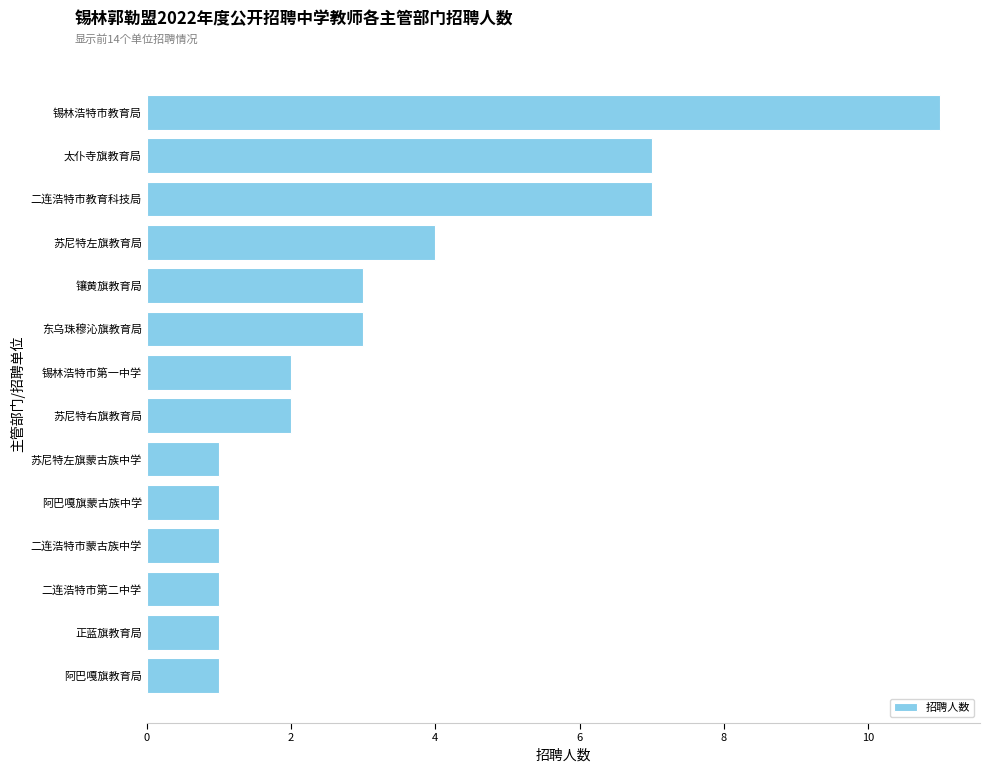

What is the minimum value shown in the chart?

1